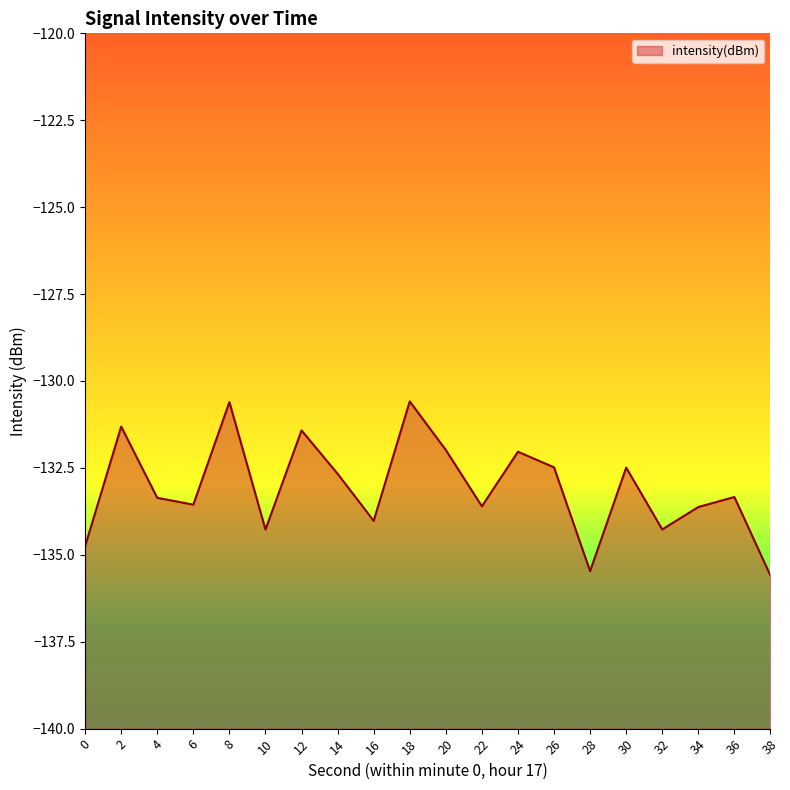

At which label is the value closest to -133?

14